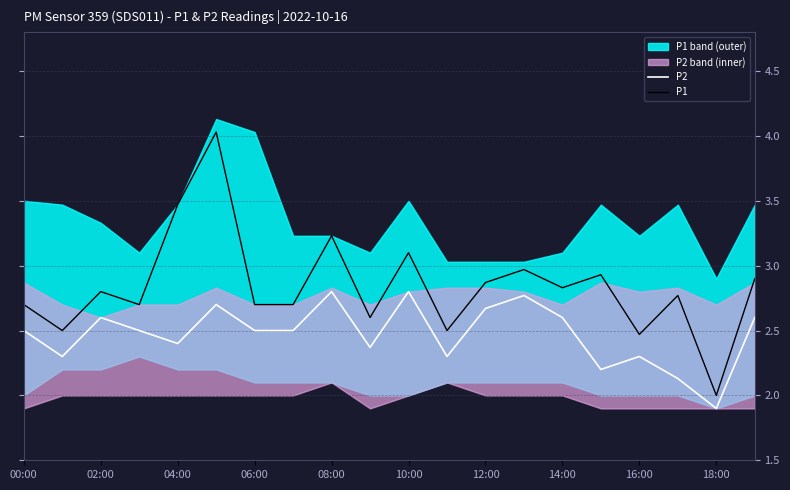

Which series has the largest total across all categories?

P1